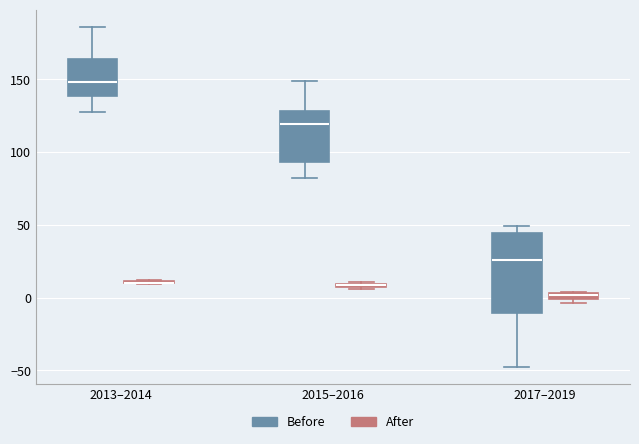

Comparing the boxes themselves (not the whiskers), which one is the tallest?

2017–2019 (Before)